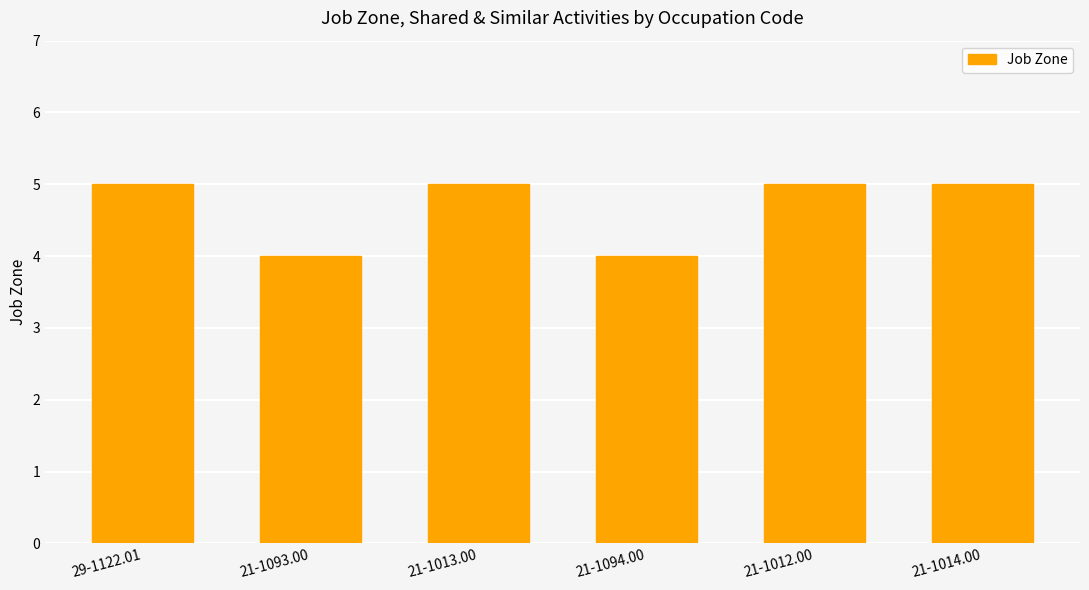

What is the label of the 4th bar from the left?

21-1094.00